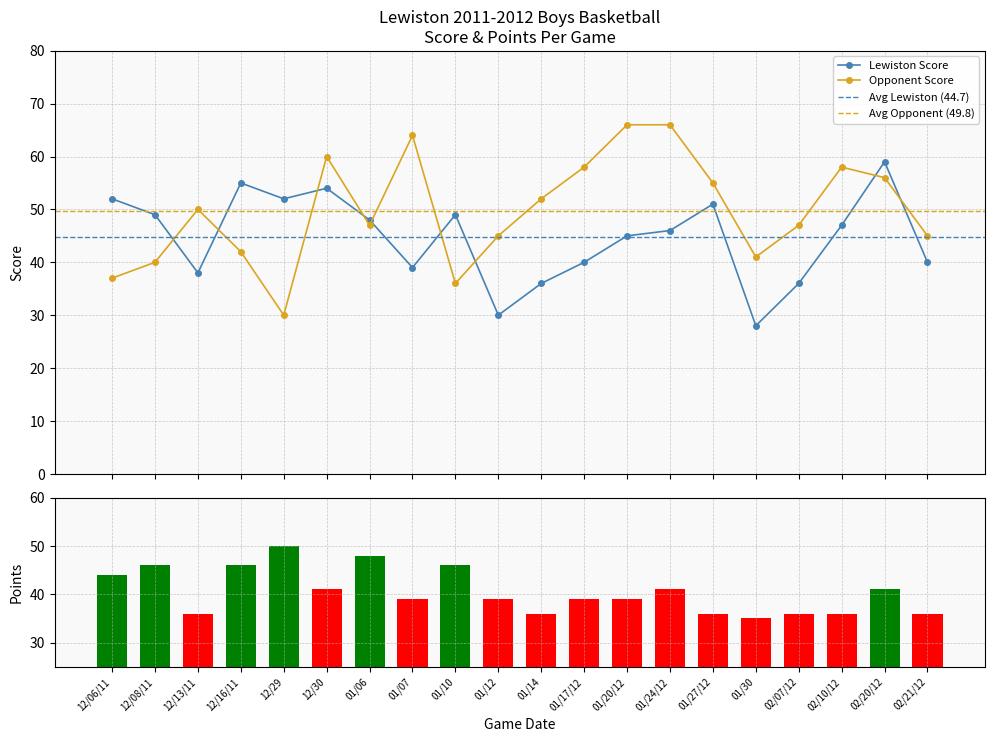

The Lewiston Score series shows 48 at 01/12. True or false?

False